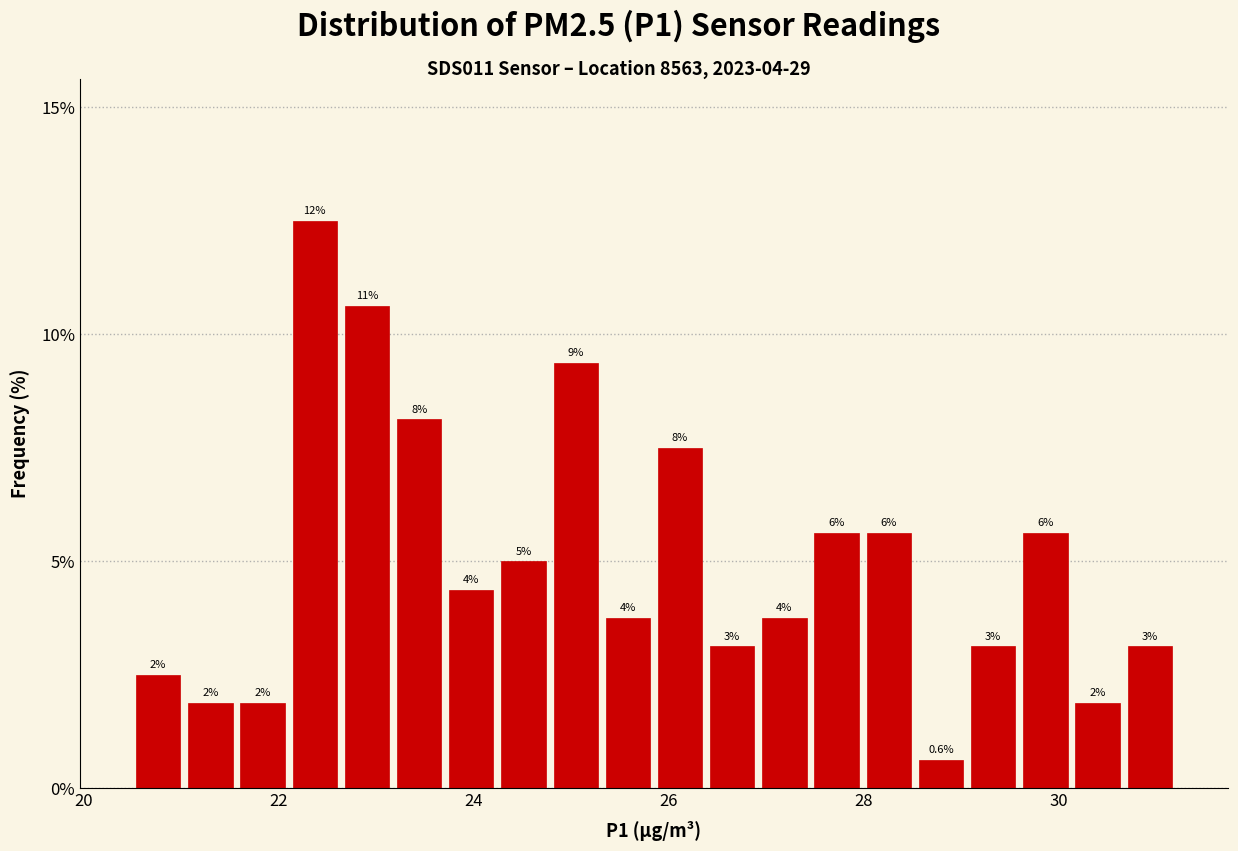

Read against the x-axis, roughly where is the centre of the tallest bar?

22.4